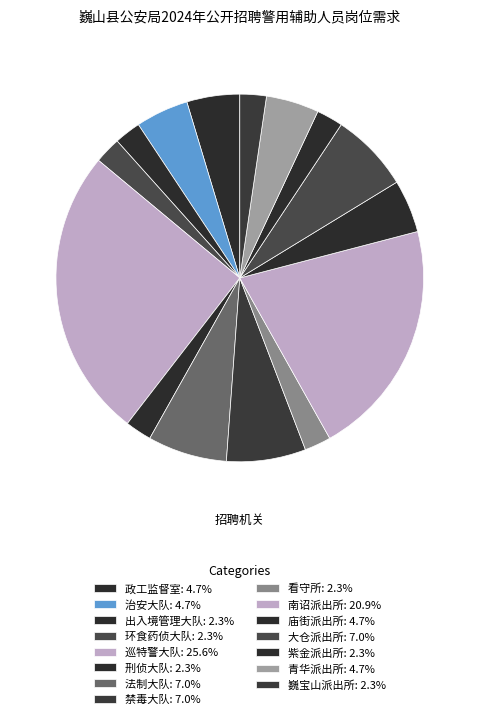

Which slice is the smallest?

出入境管理大队